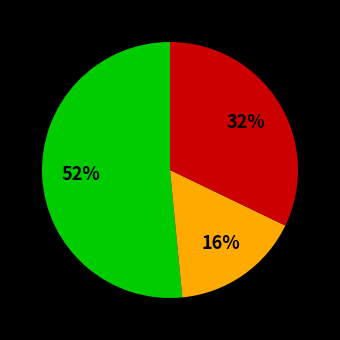

Is there any slice that represents more than half of the pie?

Yes